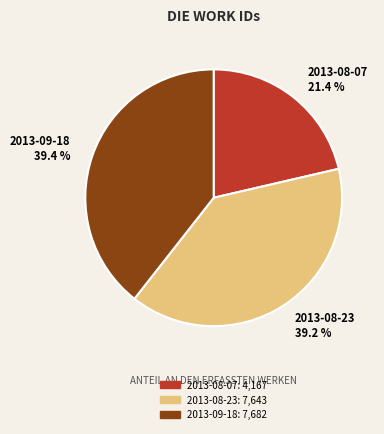

What percentage is the 2013-09-18 slice, to the nearest percent?

39%